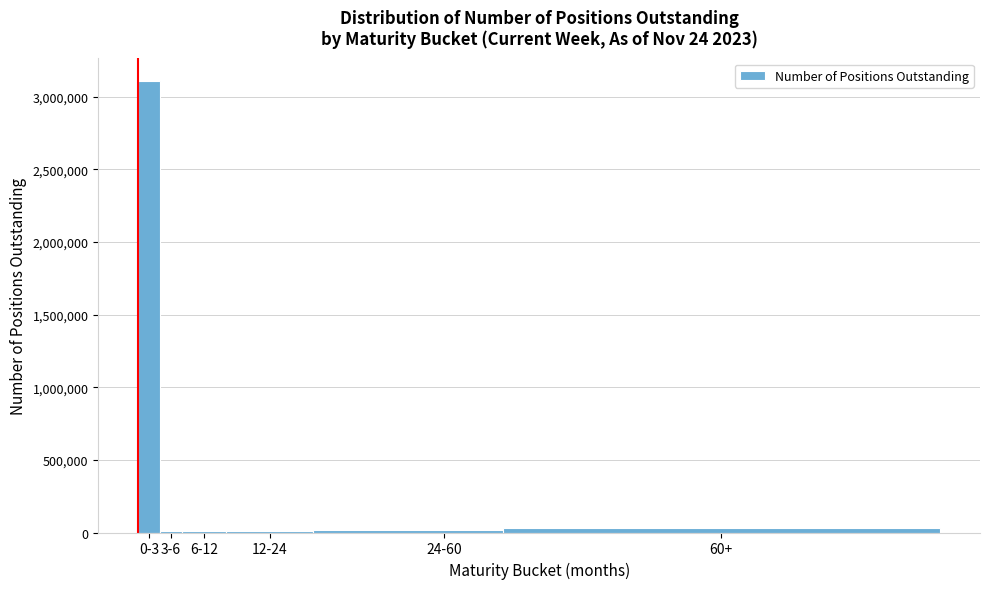

What is the greatest value displayed?

3109673